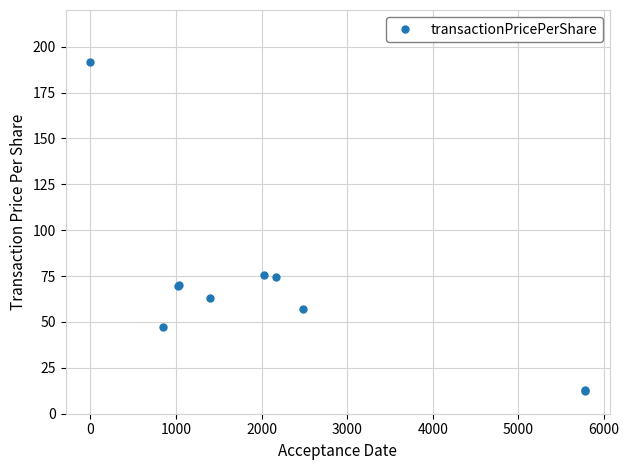

What is the difference between the maximum and second lowest values?

178.6